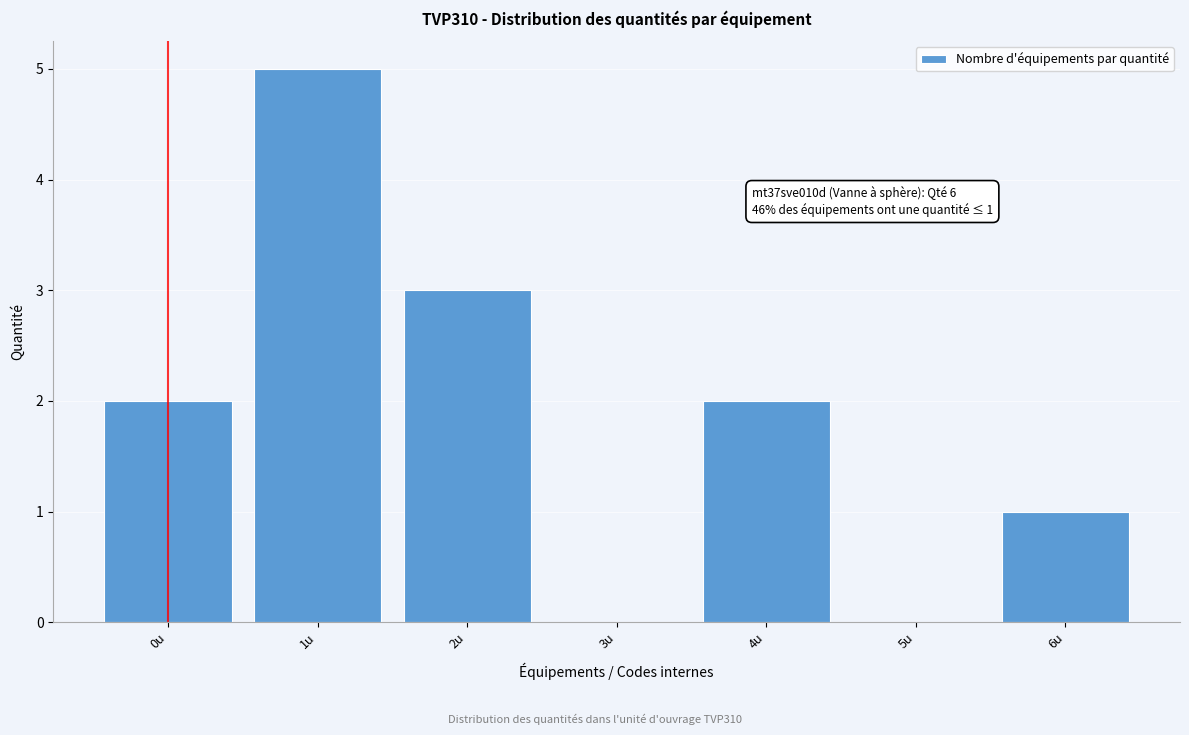

Reading left to right, transcribe all the data shown in this chart.

0u=2	1u=5	2u=3	3u=0	4u=2	5u=0	6u=1